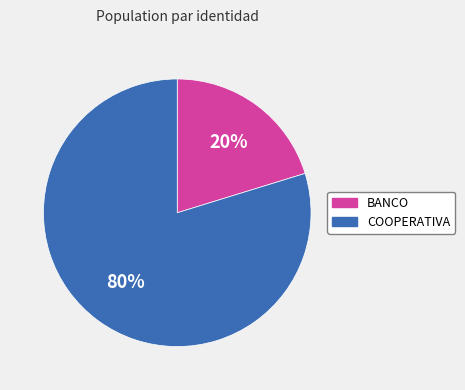

What percentage is the COOPERATIVA slice, to the nearest percent?

80%